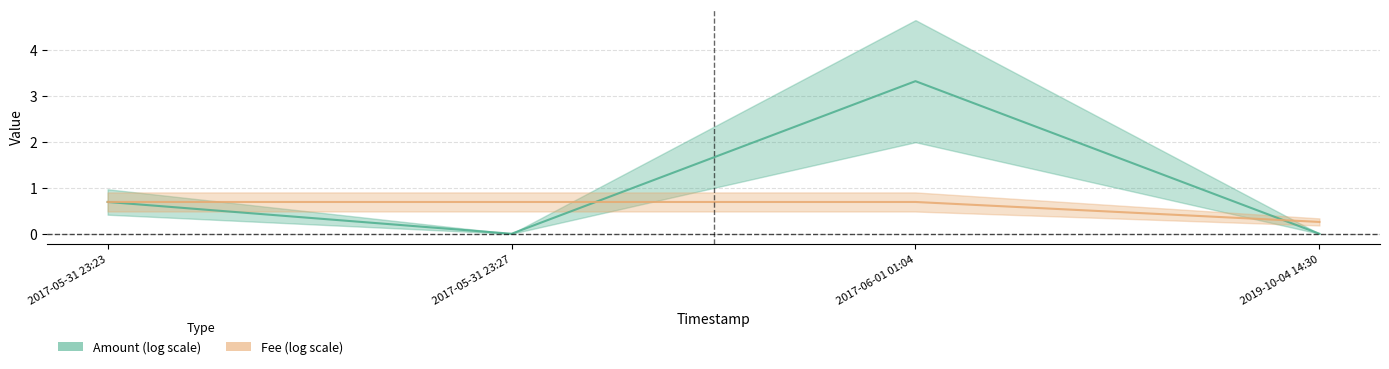

What is the approximate value of Fee at 2019-10-04 14:30?

0.3